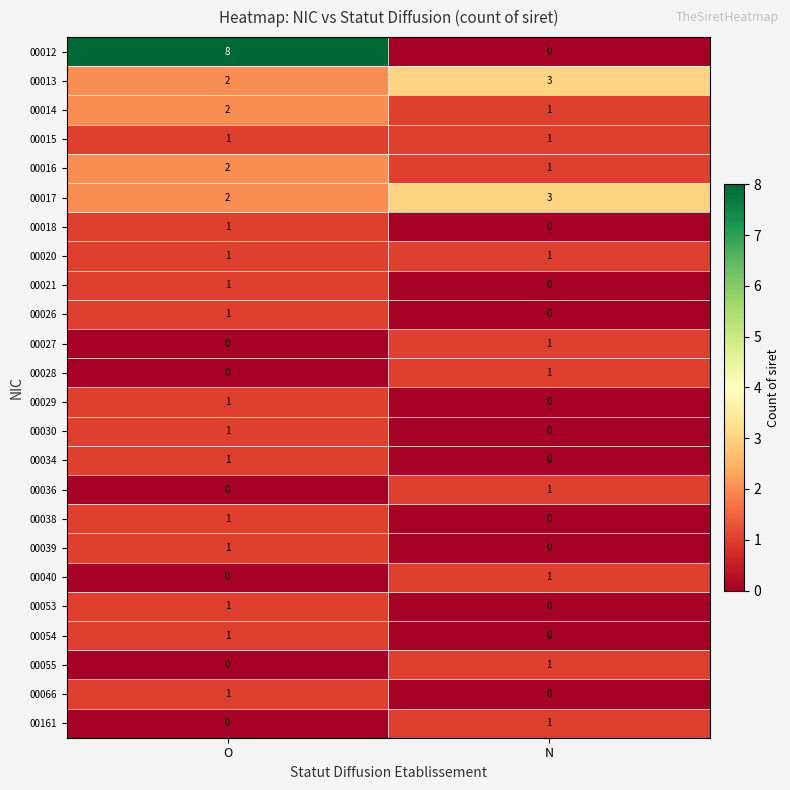

What is the total value across all series at N?

16